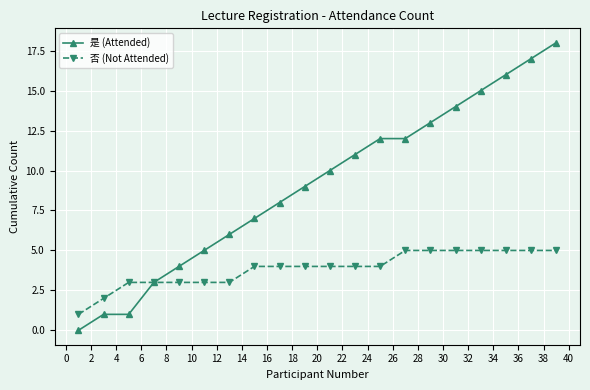

Reading left to right, list all the values displayed in this chart.

是 (Attended): 0	1	1	3	4	5	6	7	8	9	10	11	12	12	13	14	15	16	17	18
否 (Not Attended): 1	2	3	3	3	3	3	4	4	4	4	4	4	5	5	5	5	5	5	5